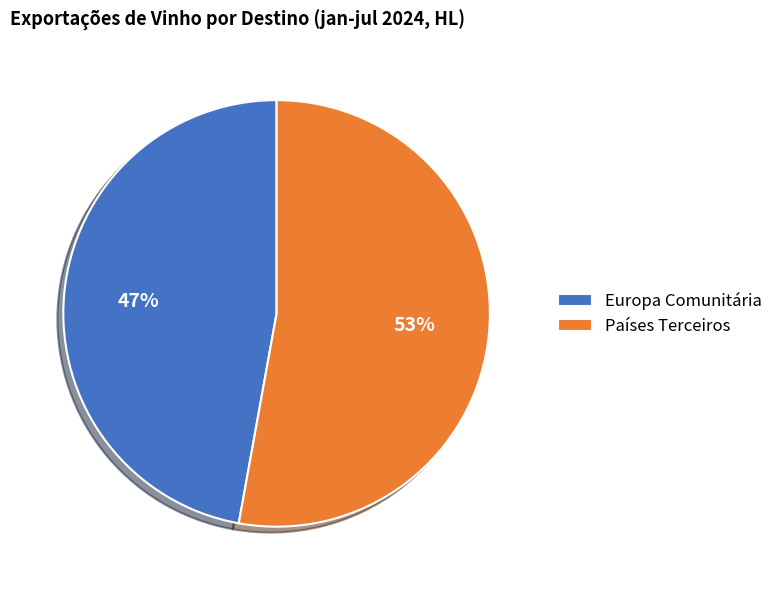

True or false: Europa Comunitária accounts for 58% of the total.

False